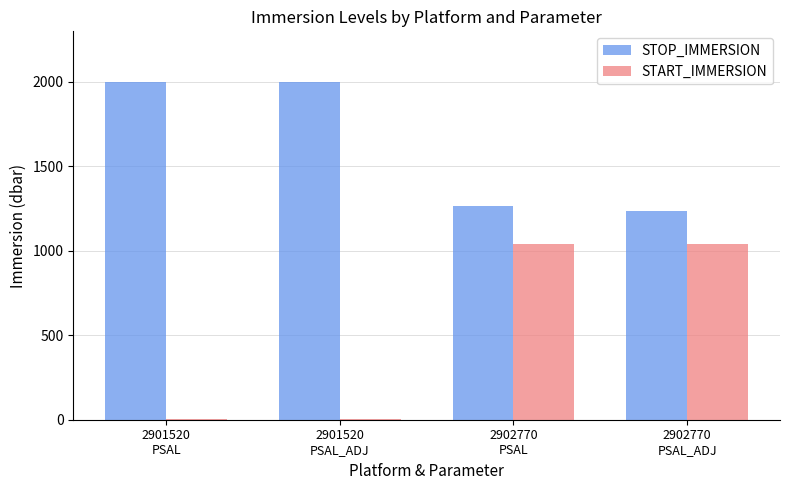

What is the maximum value shown in the chart?

1999.5